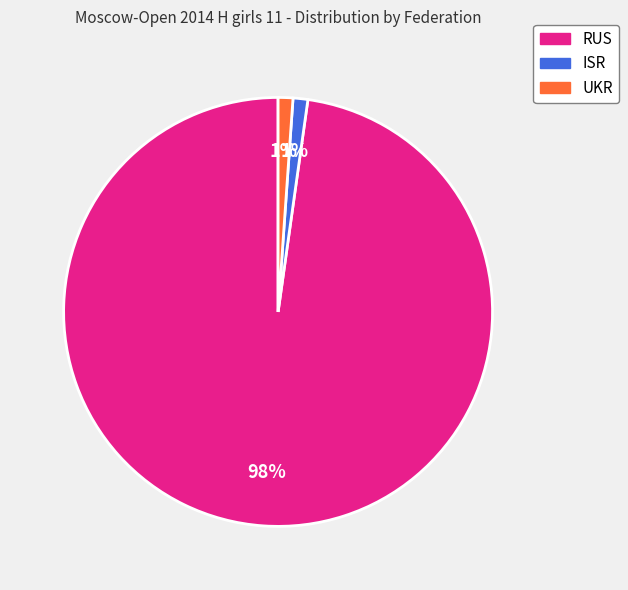

To the nearest percent, what is the combined percentage of UKR and RUS?

99%